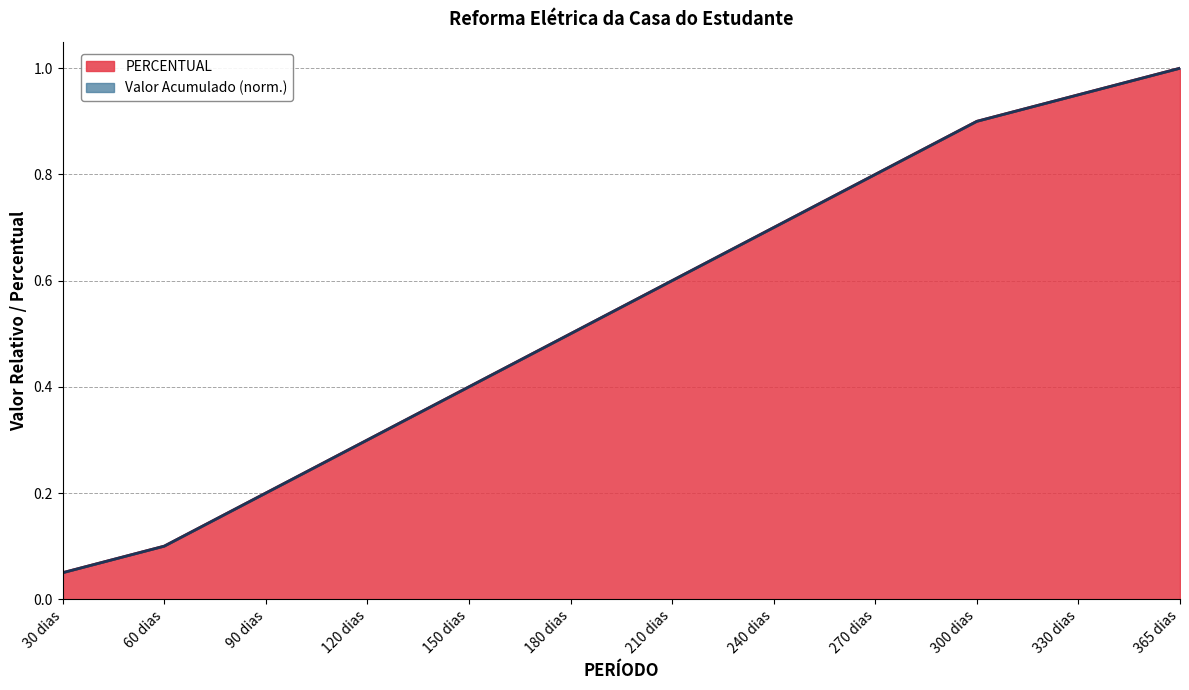

Where is PERCENTUAL nearest to the value 0?

30 dias